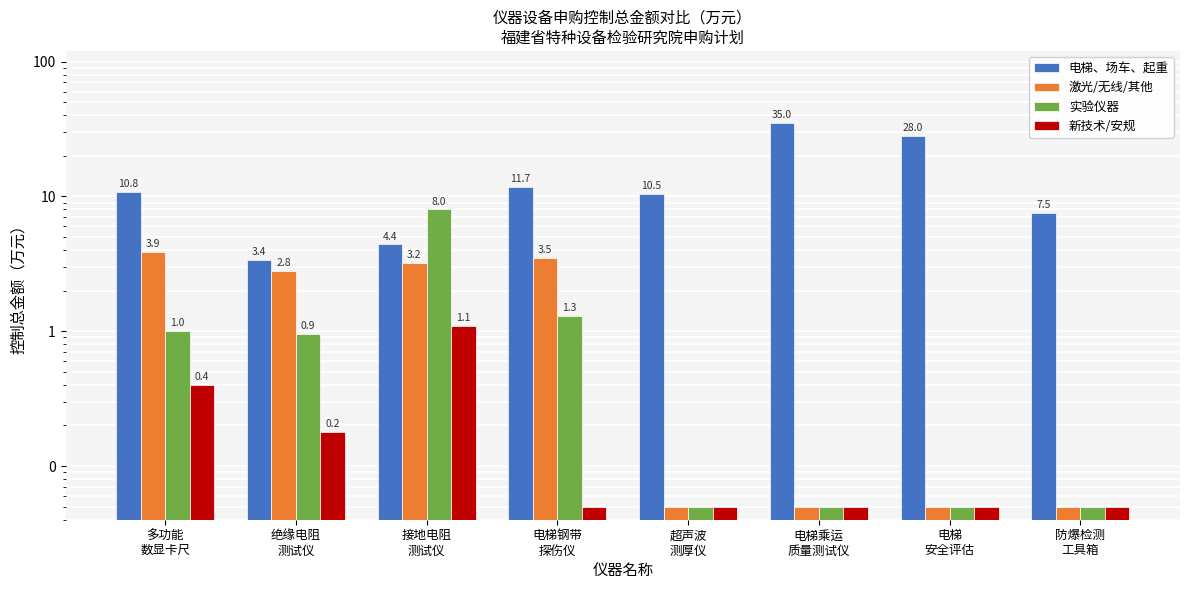

The value of 新技术/安规 at 电梯乘运
质量测试仪 is 0.0. True or false?

False